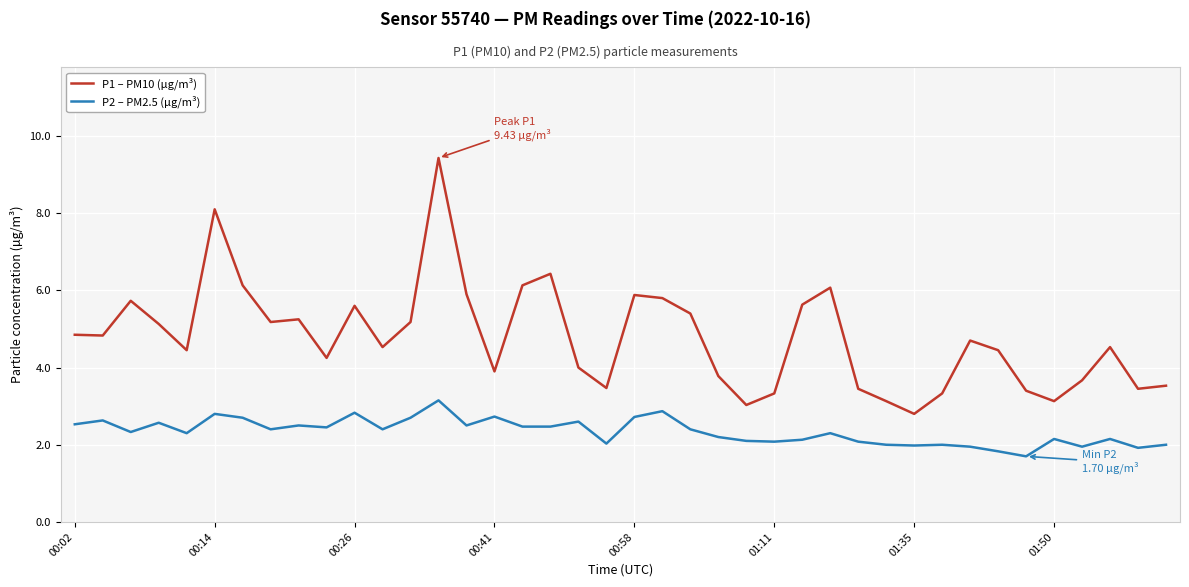

True or false: P1 – PM10 (µg/m³) and P2 – PM2.5 (µg/m³) cross at least once.

False